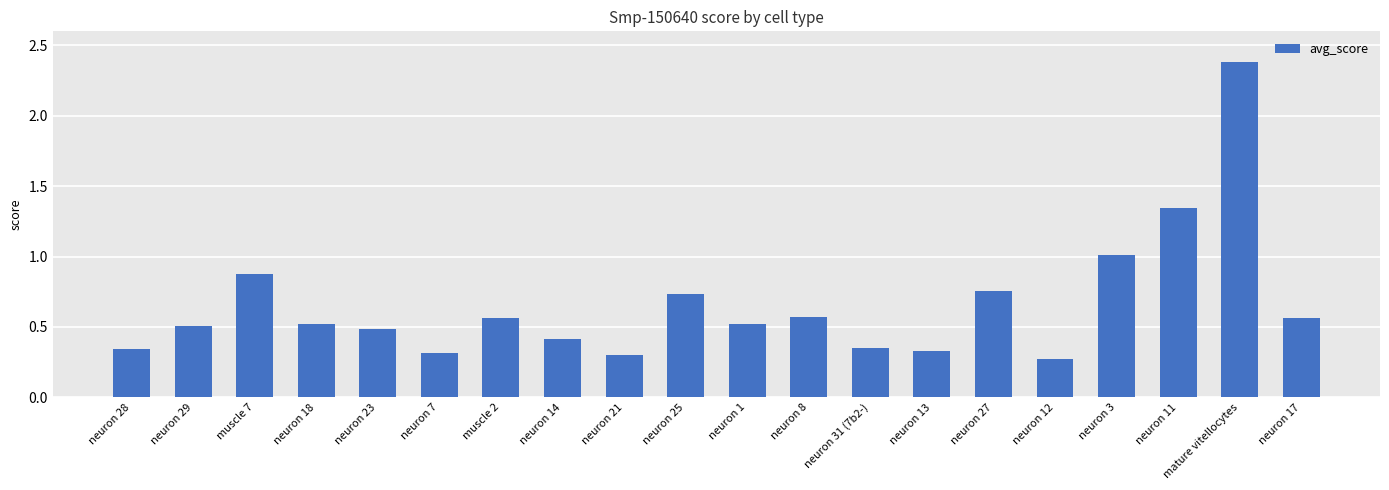

Between neuron 11 and neuron 31 (7b2-), which is larger?

neuron 11